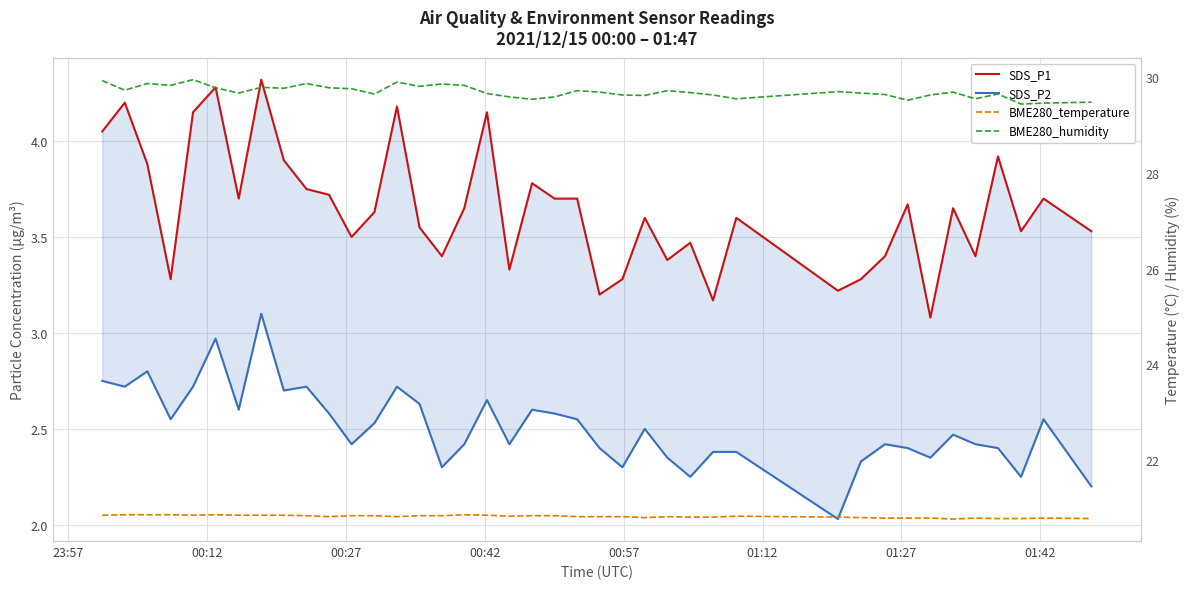

What are all the series names shown in the legend?

SDS_P1, SDS_P2, BME280_temperature, BME280_humidity